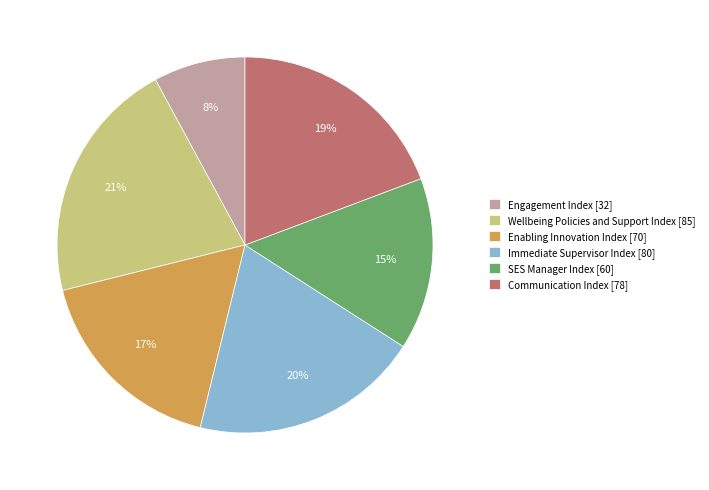

To the nearest percent, what portion does SES Manager Index represent?

15%